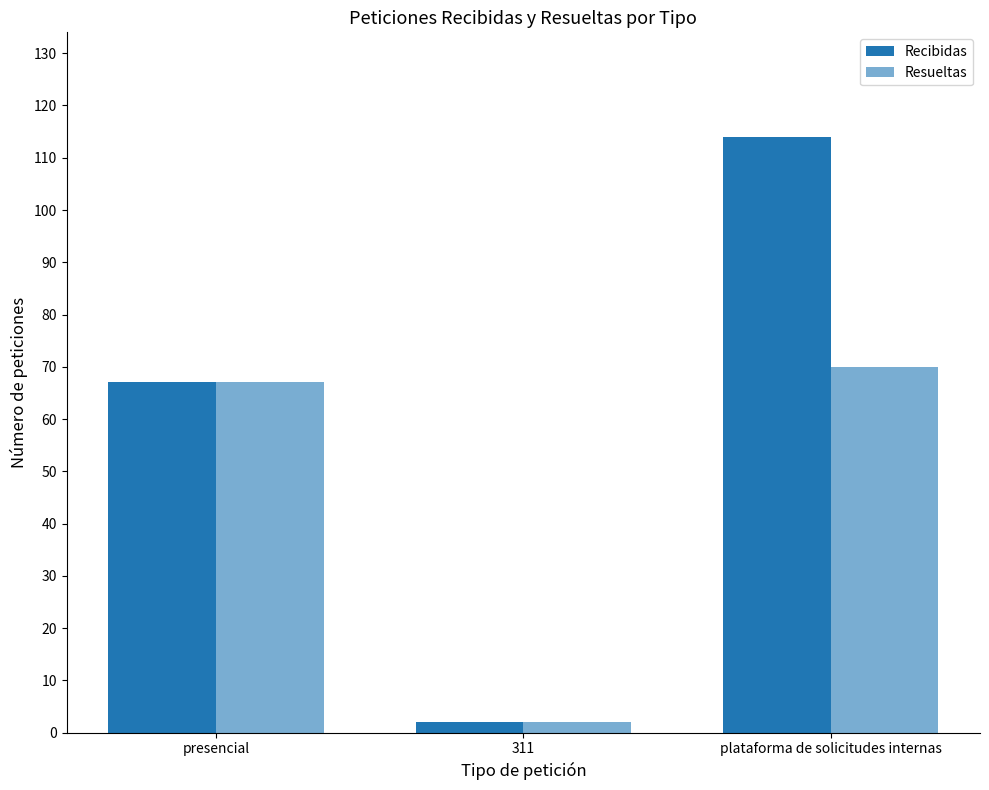

What is the sum of the Recibidas values at presencial and 311?

69